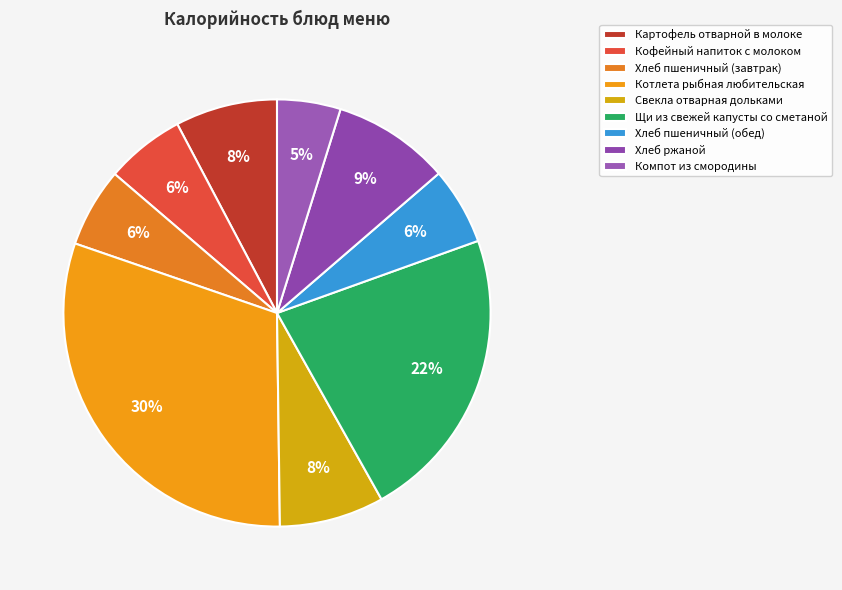

What is the smallest slice in the pie chart?

Компот из смородины